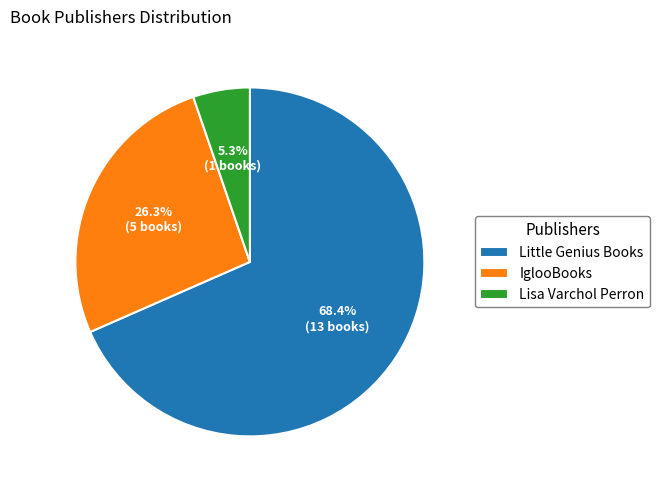

How many segments does this pie chart have?

3